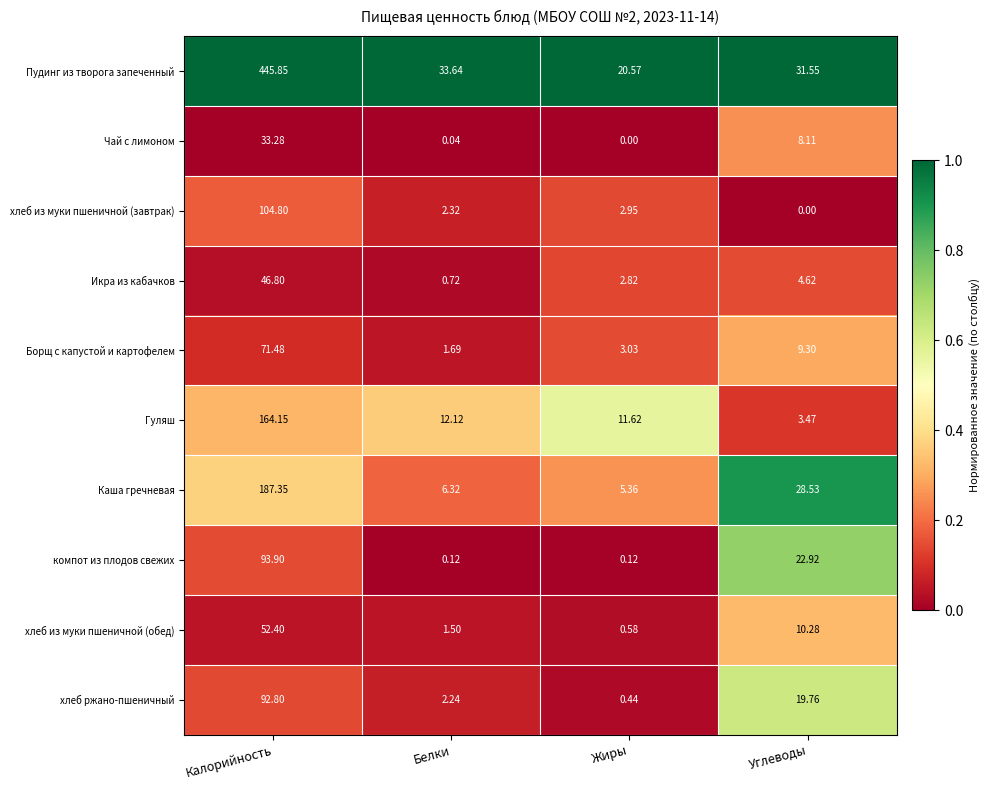

Which series has the largest range (max minus min)?

Пудинг из творога запеченный